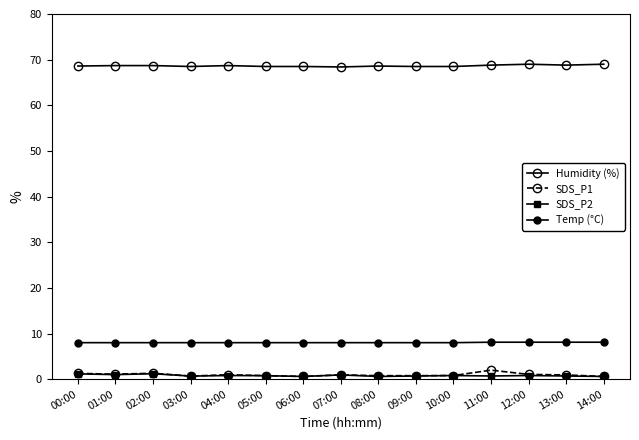

What is the total value across all series at 02:00?

79.2